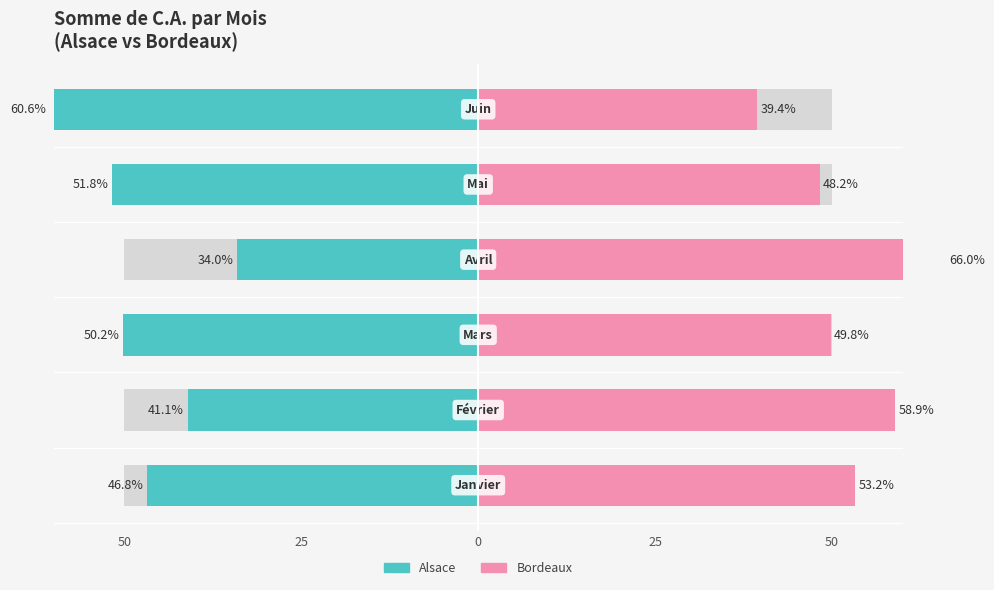

What is the label of the 2nd bar from the right?

50